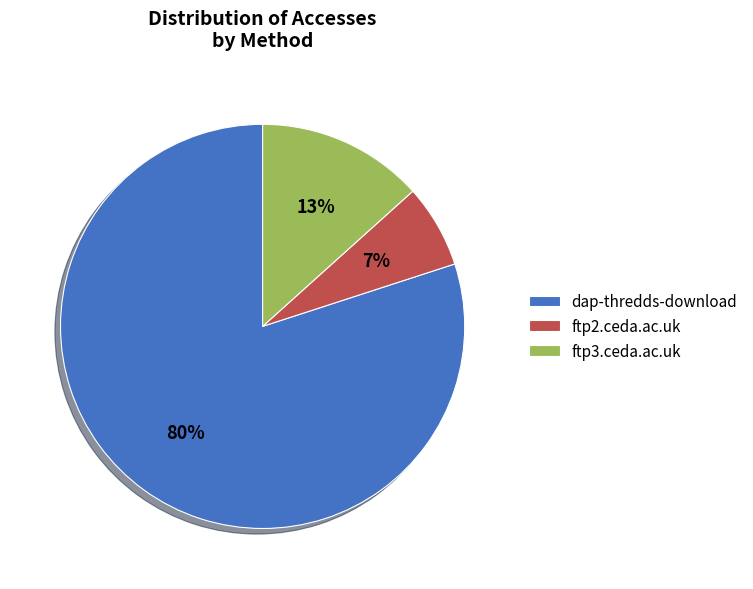

Which category accounts for the majority?

dap-thredds-download